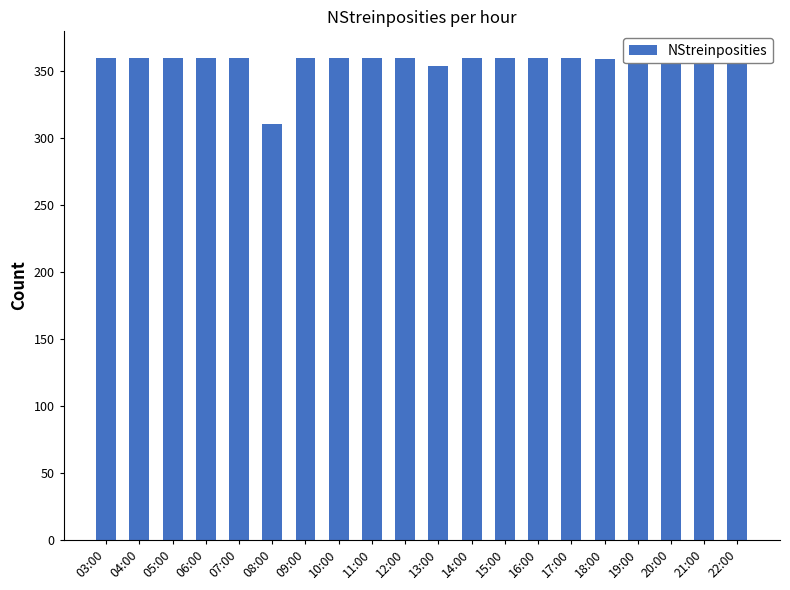

What position from the left is 06:00?

4